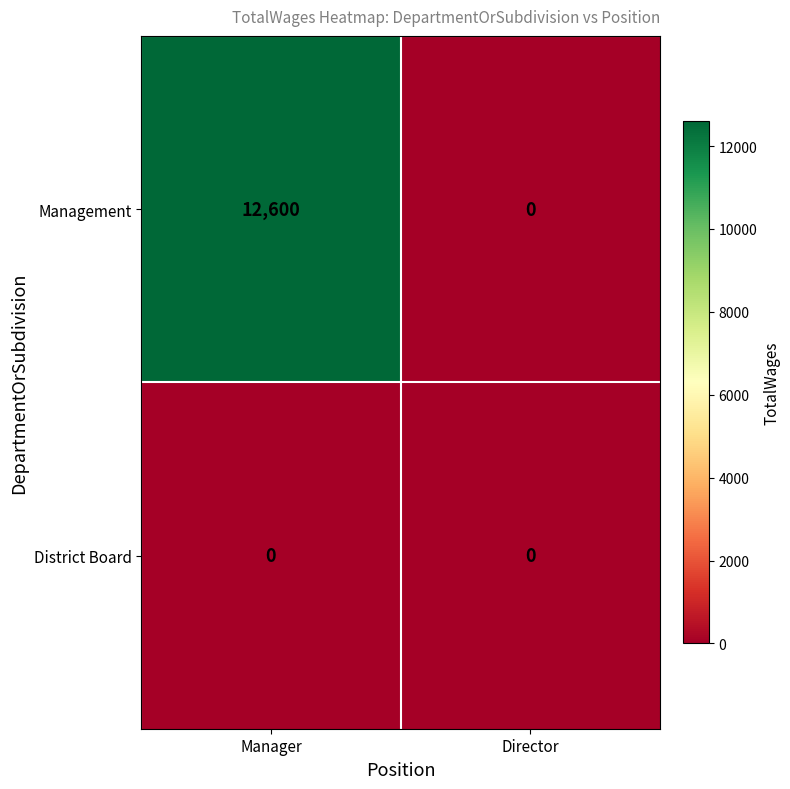

At Manager, list the series in order from smallest to largest.

District Board, Management